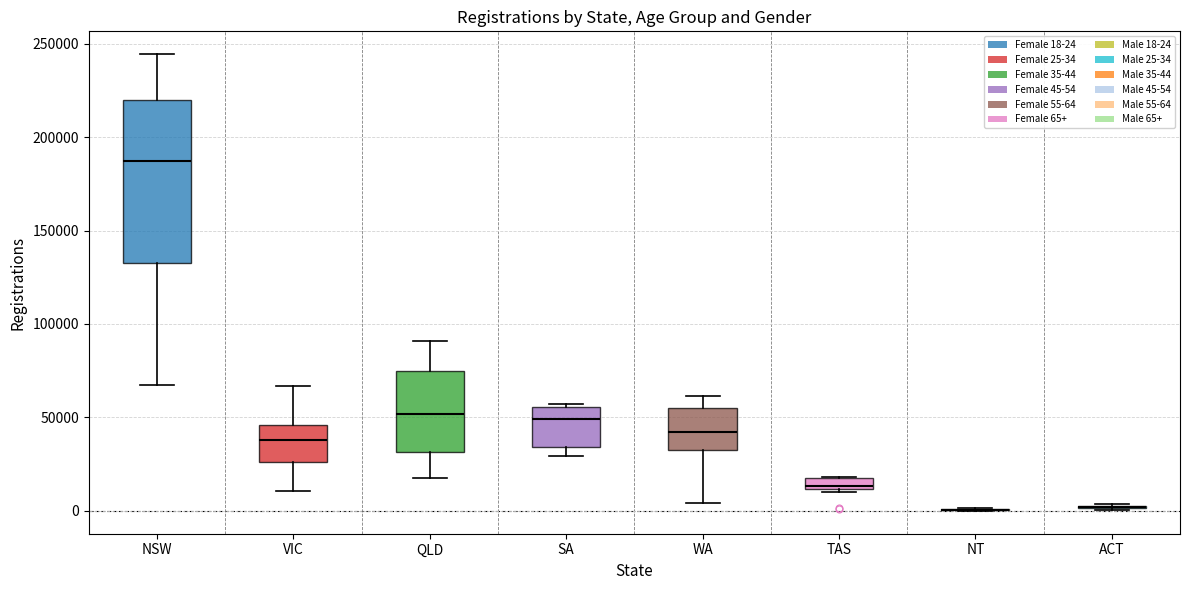

Comparing the boxes themselves (not the whiskers), which one is the tallest?

NSW